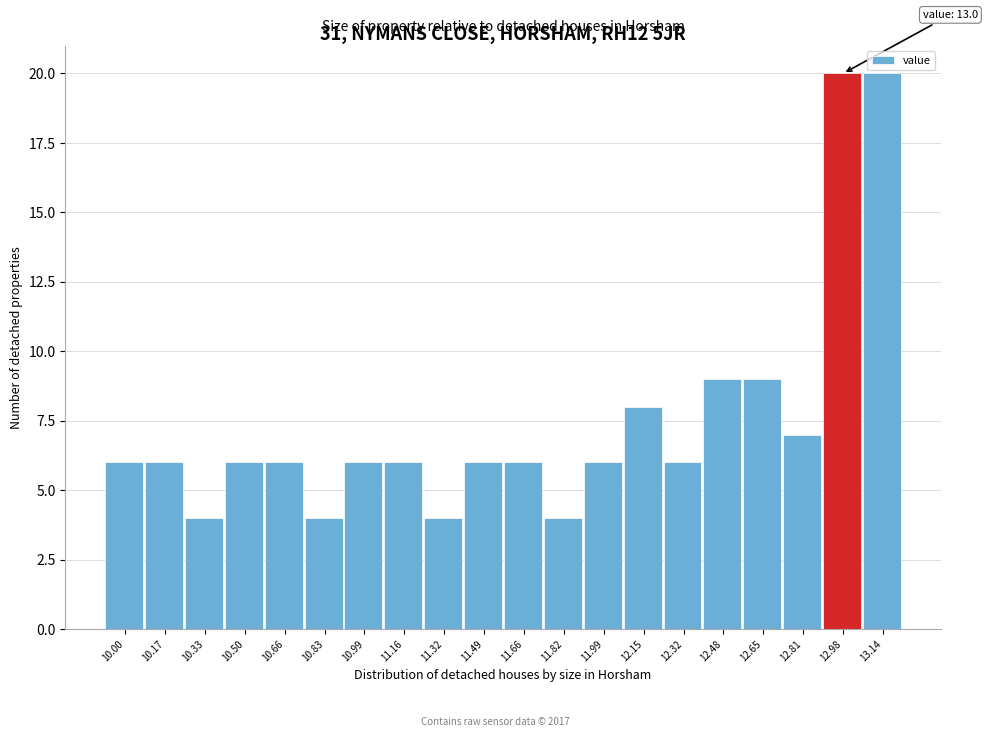

Reading left to right, transcribe all the data shown in this chart.

6	6	4	6	6	4	6	6	4	6	6	4	6	8	6	9	9	7	20	20